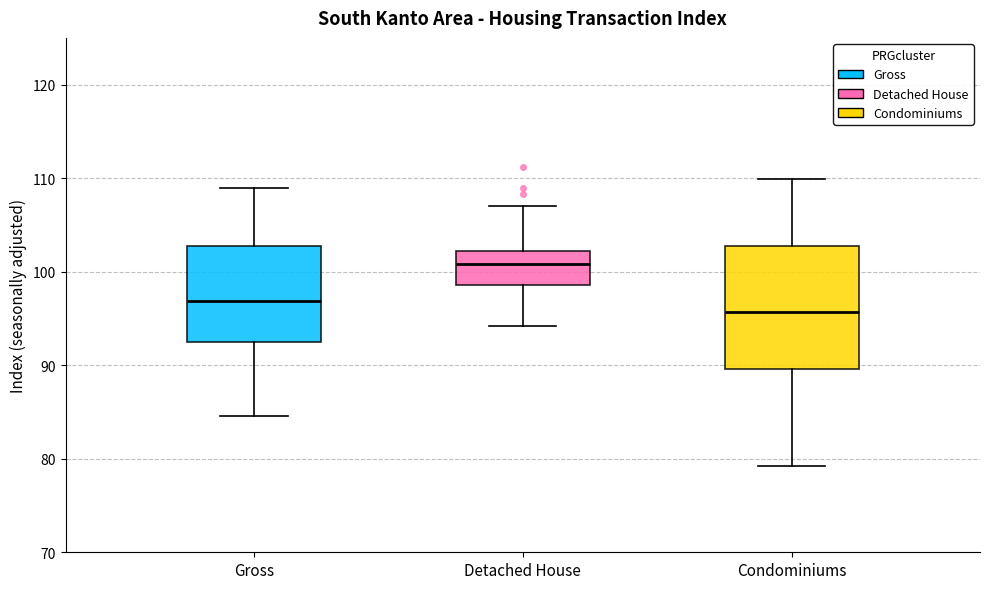

Reading left to right, read every box against the y-axis: the position of its median line, the range the box covers, and the ends of its whiskers. The values are not printed on the chart, so give them approximately, as read against the axis.

Gross: median 97, box 93 to 103, whiskers 85 to 109
Detached House: median 101, box 99 to 102, whiskers 94 to 107
Condominiums: median 96, box 90 to 103, whiskers 79 to 110